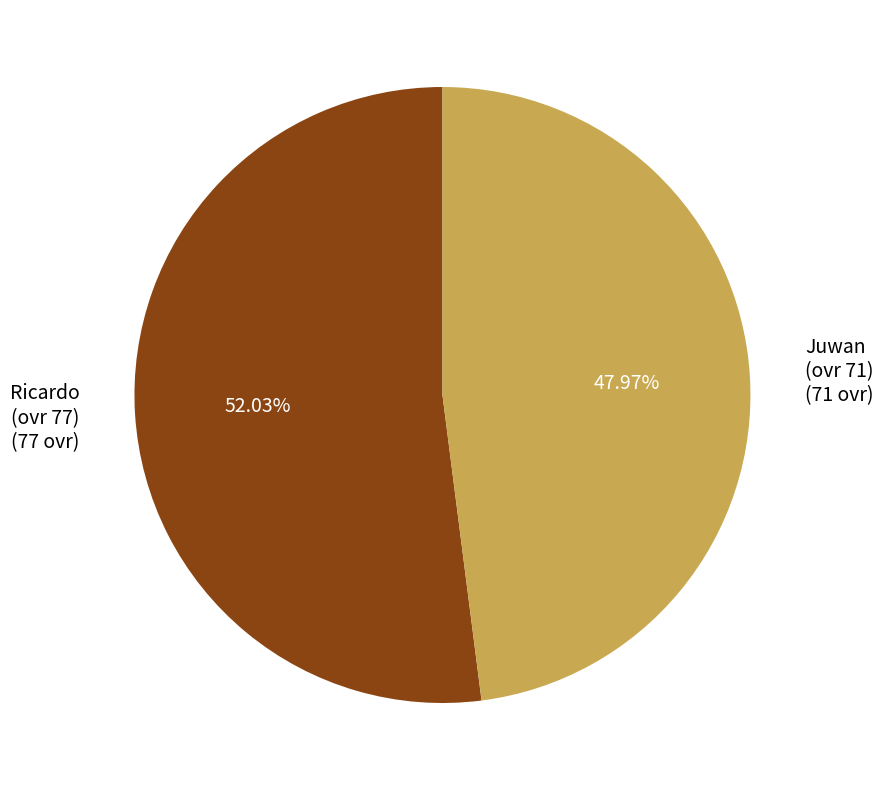

Is there a majority slice in this chart?

Yes